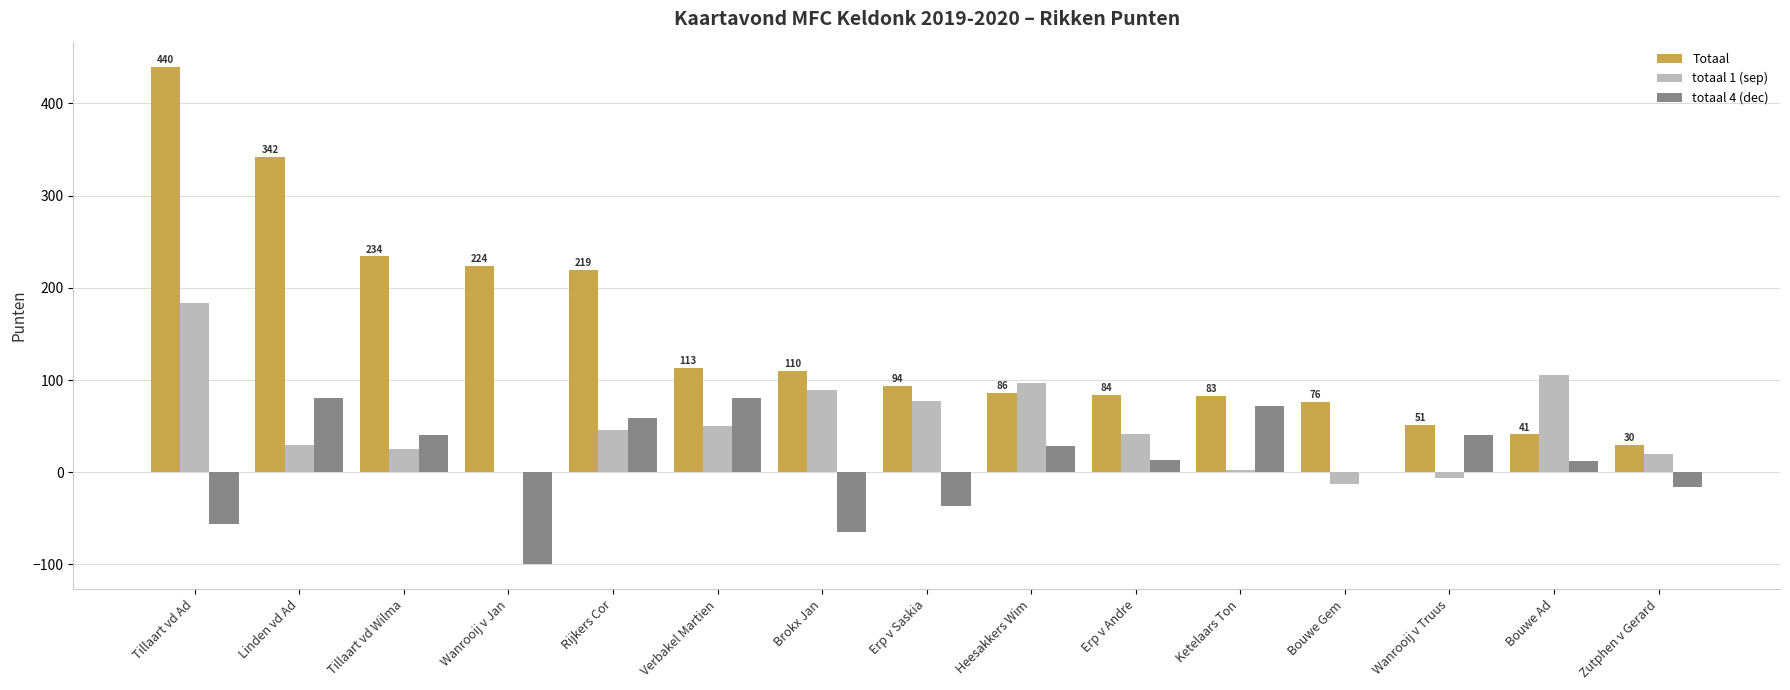

What is the greatest value displayed?

440